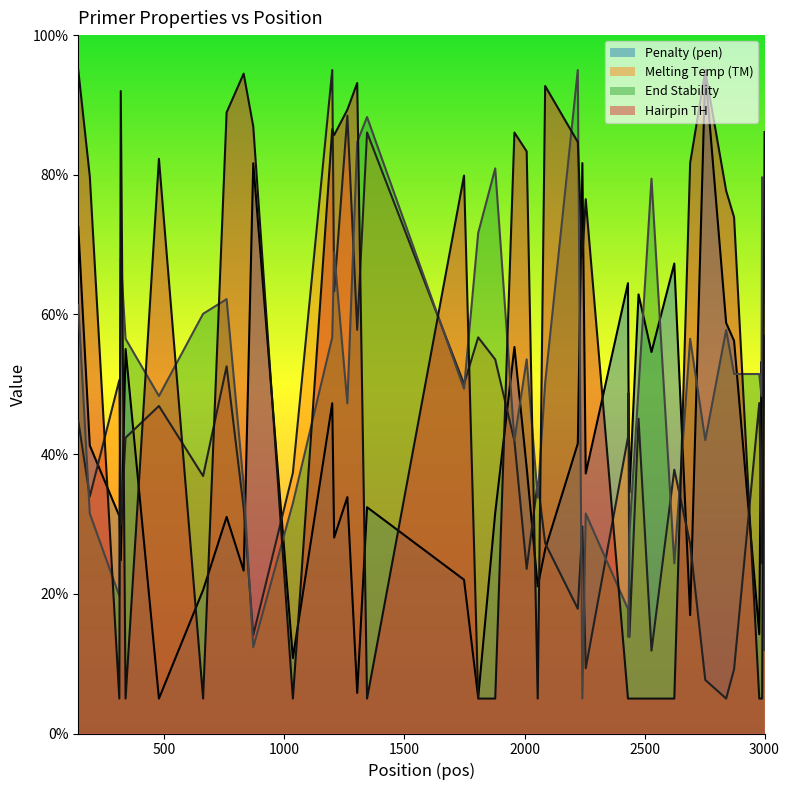

What is the difference between the second highest and minimum values in the PRIMER_RIGHT_0_HAIRPIN_TH series?

89.9